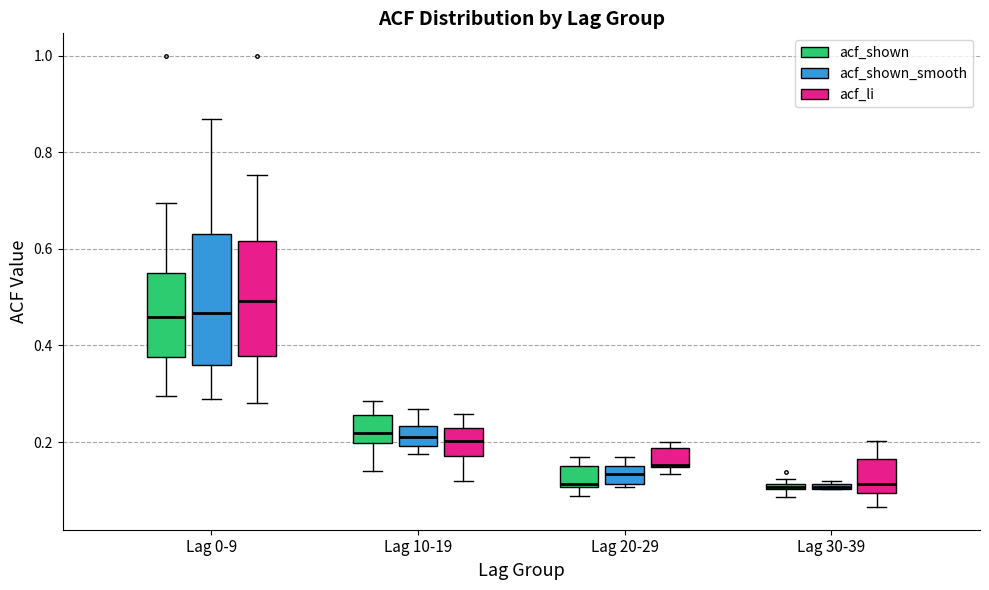

Which box is the tallest, from its lower edge to its upper edge?

Lag 0-9 (acf_shown_smooth)